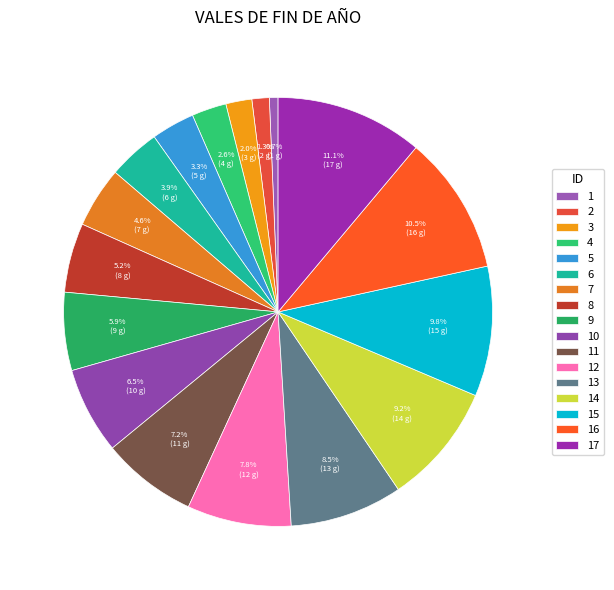

To the nearest percent, what is the difference between the 5 and 12 slice percentages?

5%